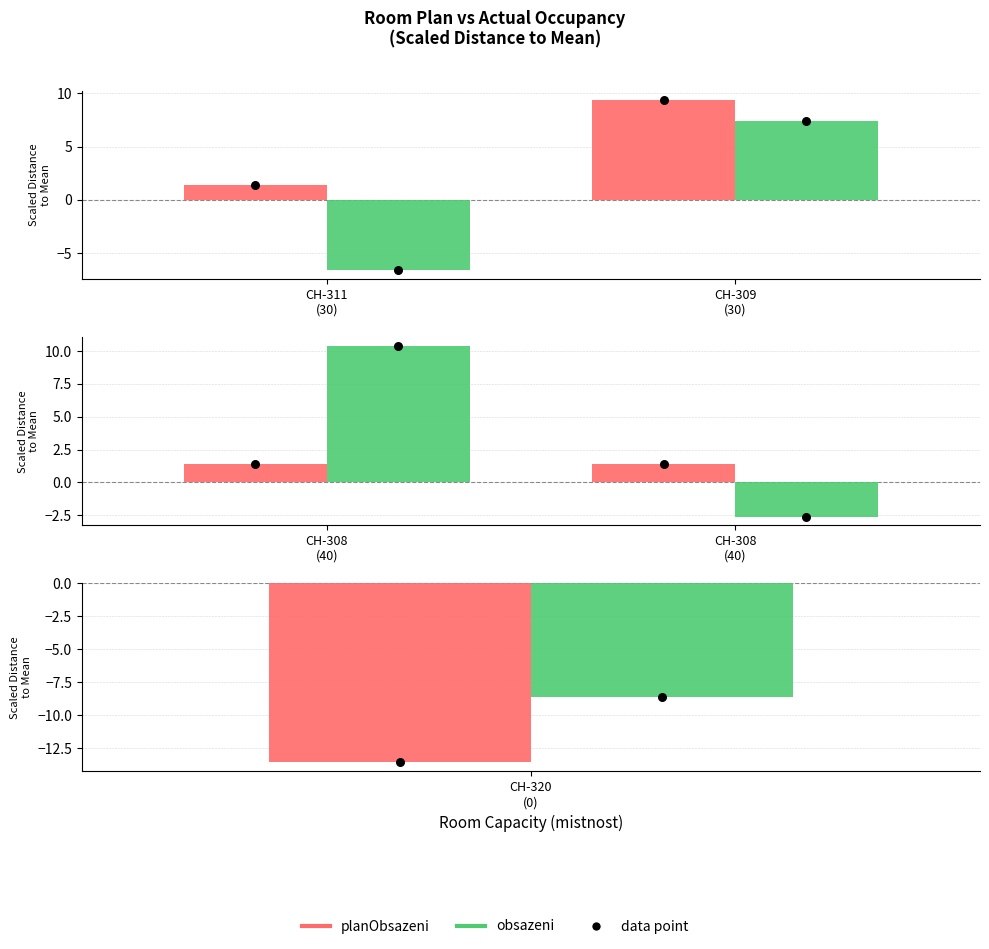

Which series contains the highest Y value?

obsazeni